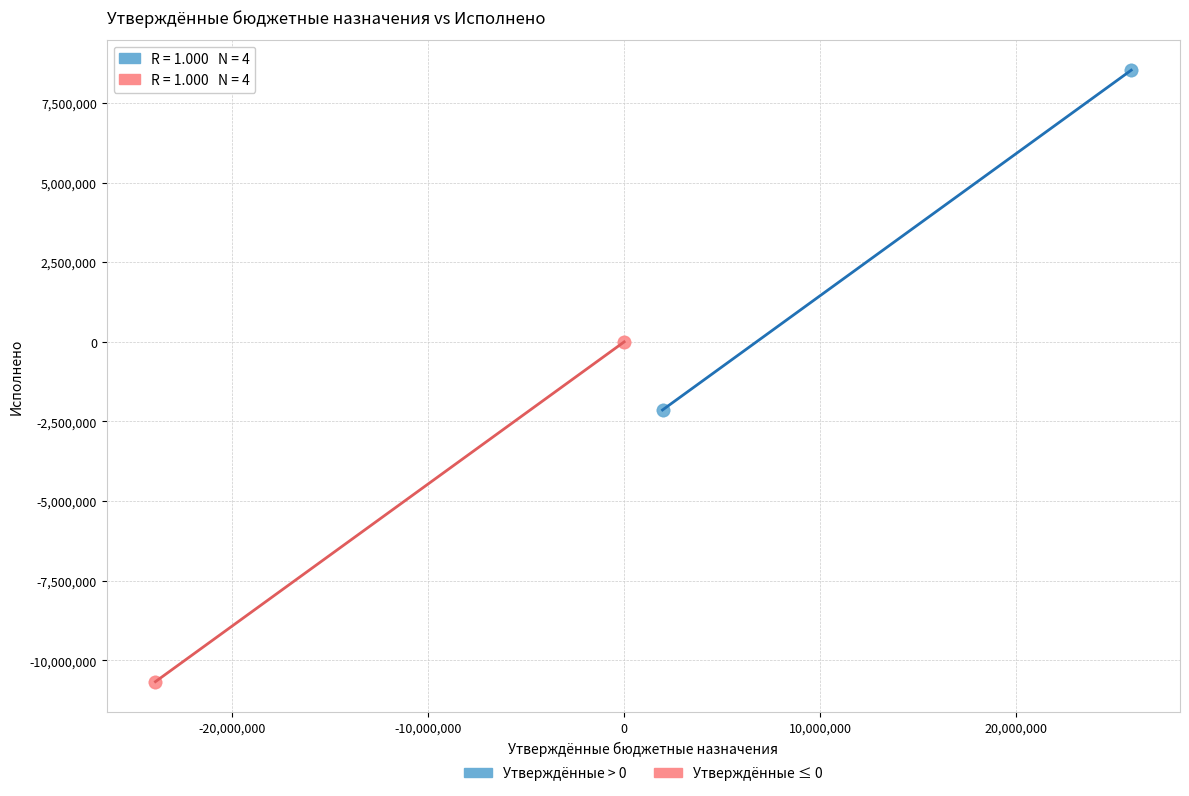

Which series contains the highest Y value?

Утверждённые > 0